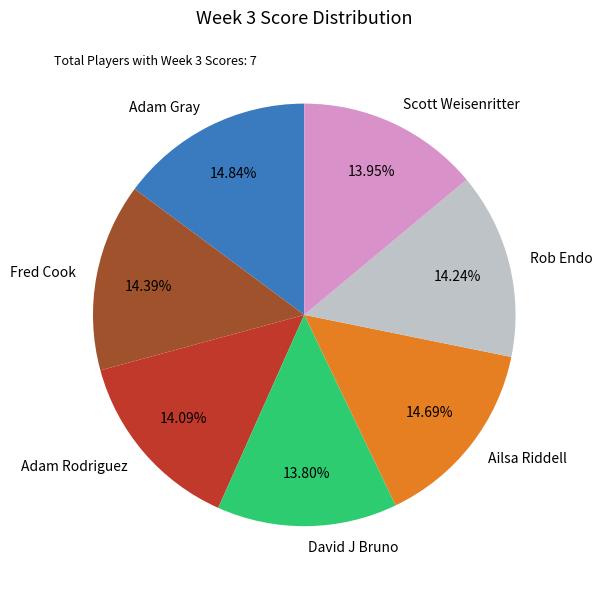

To the nearest percent, what is the combined percentage of Scott Weisenritter and David J Bruno?

28%